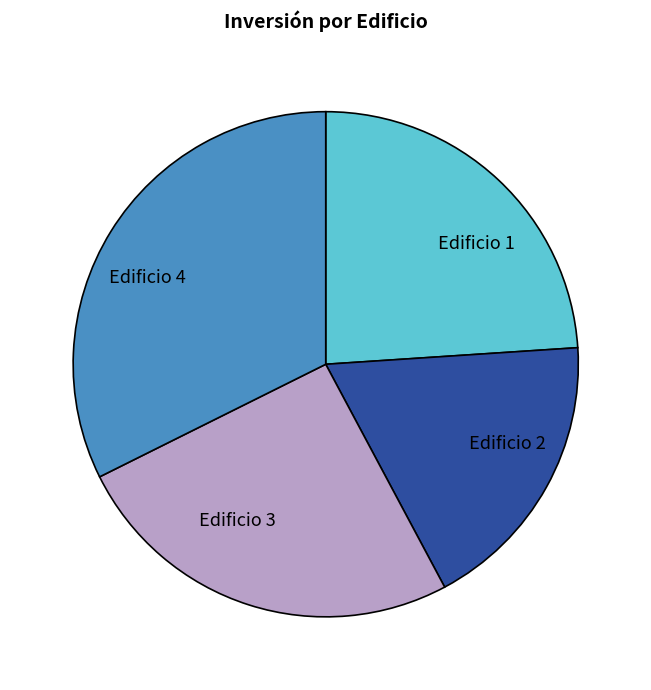

Does any single category account for the majority?

No